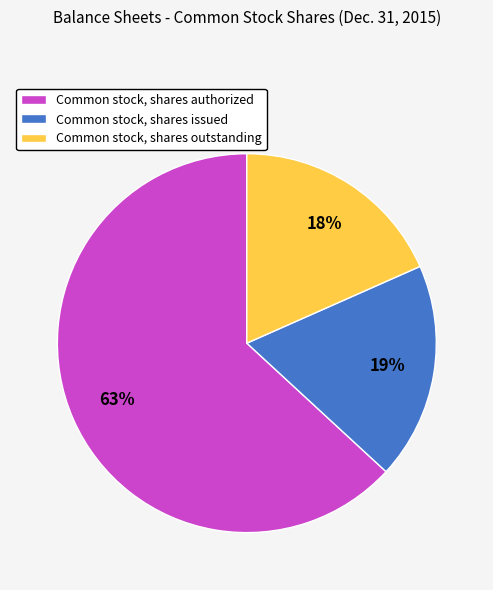

Is the sum of Common stock, shares issued and Common stock, shares authorized greater than half?

Yes